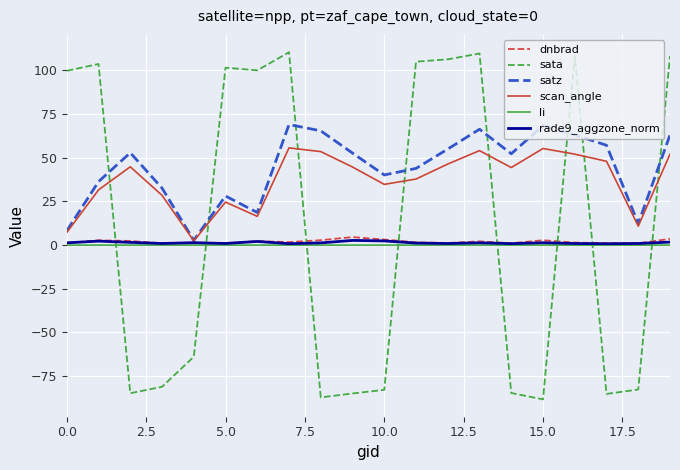

Which series has the widest spread of values?

sata